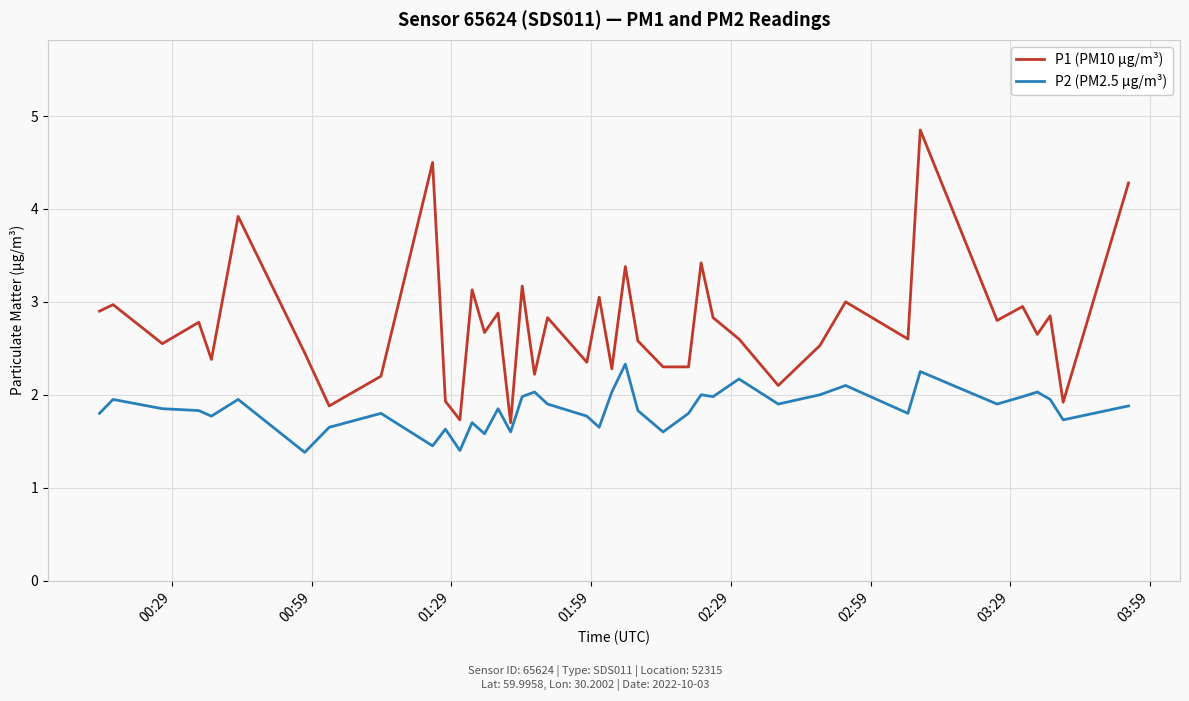

Rank the series by their maximum value, from lowest to highest.

P2 (PM2.5 µg/m³), P1 (PM10 µg/m³)